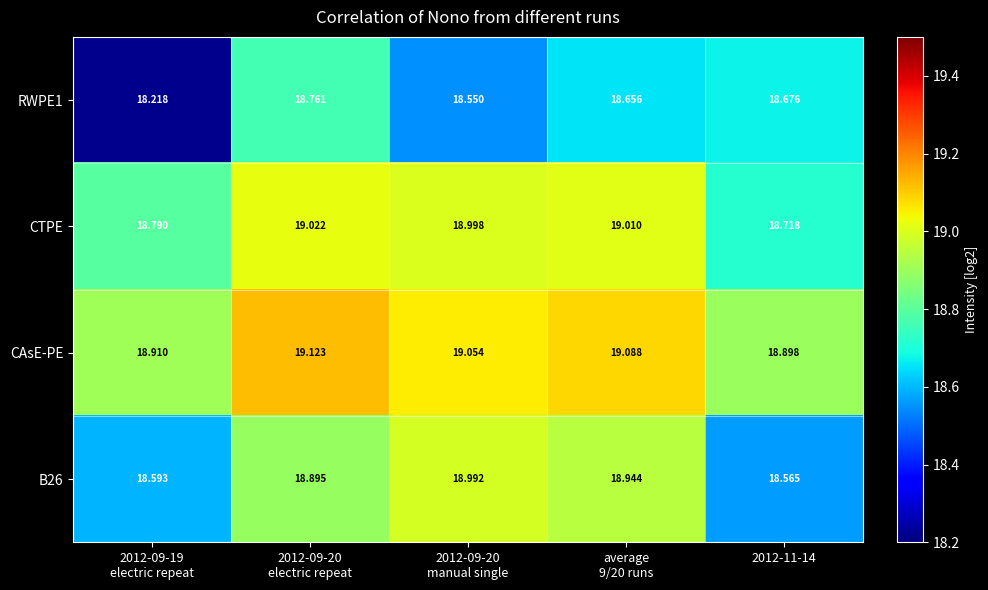

Which series changed the most between 2012-09-20
manual single and 2012-11-14?

B26